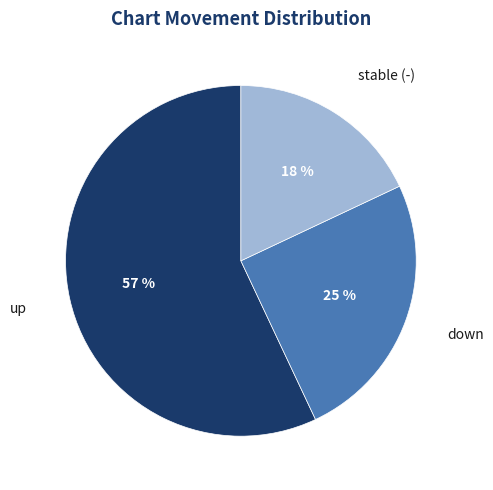

To the nearest percent, what is the difference between the largest and smallest slice percentages?

39%